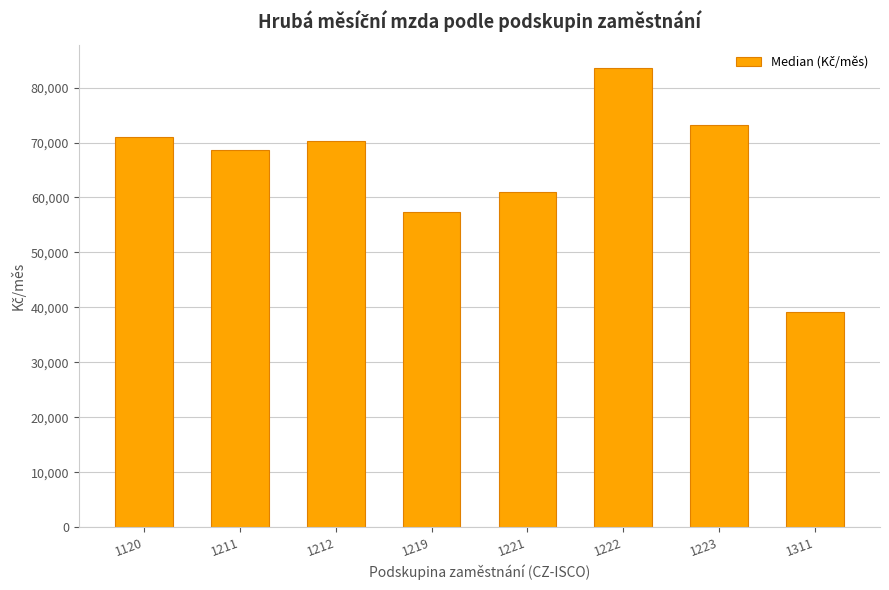

Rank the categories by value from lowest to highest.

1311, 1219, 1221, 1211, 1212, 1120, 1223, 1222